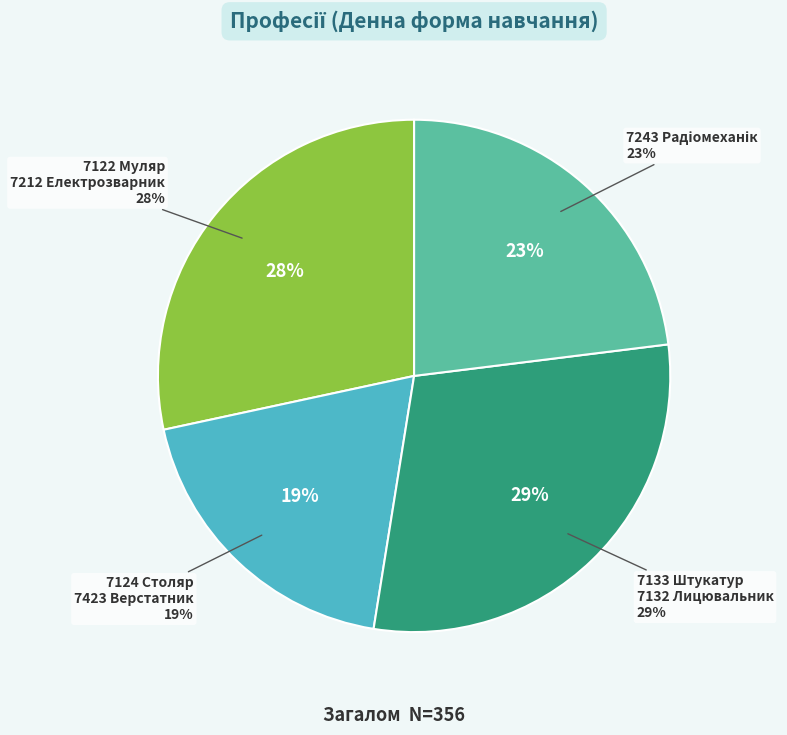

Between 7124 Столяр будівельний
7423 Верстатник and 7243 Радіомеханік, which is larger?

7243 Радіомеханік